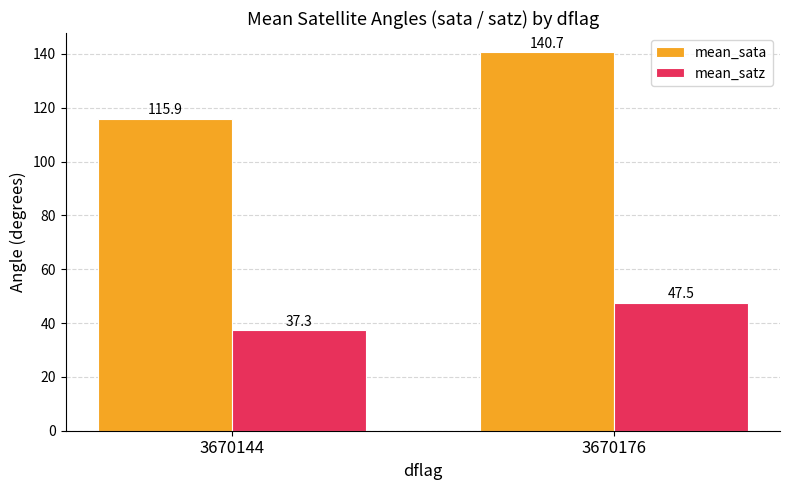

Is it true that mean_satz equals 37.3 at 3670144?

True